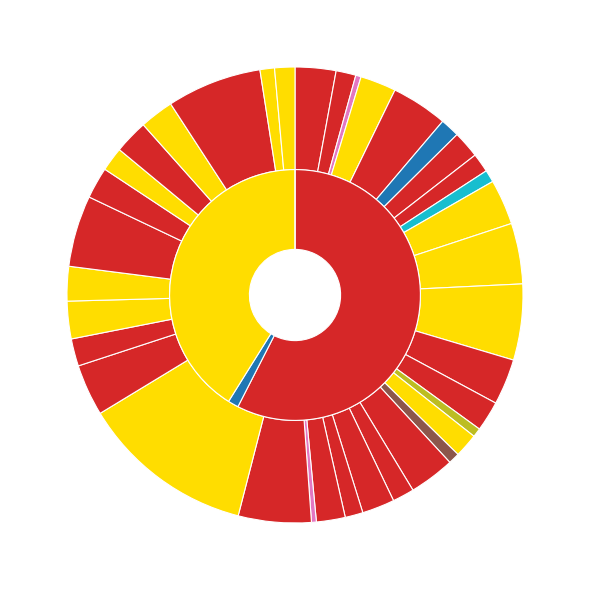

What is the largest slice in the pie chart?

מטה בנימין